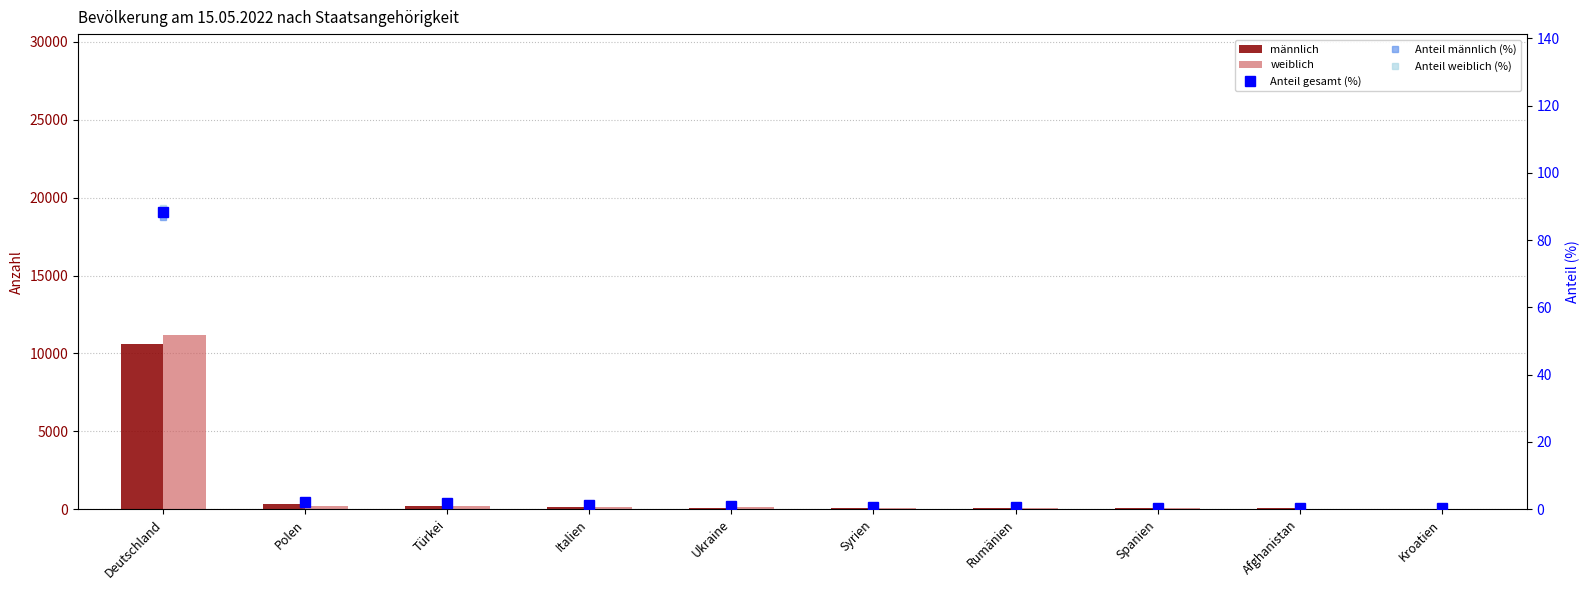

What is the difference between the maximum and second lowest values in the Anteil weiblich (%) series?

89.2